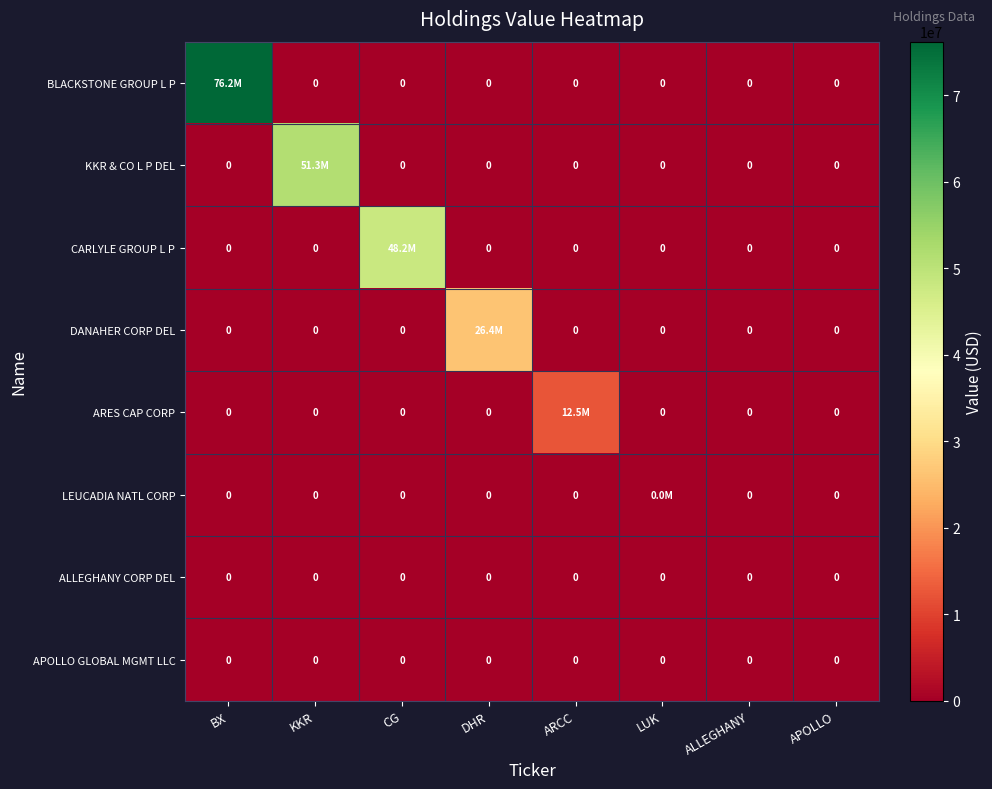

The APOLLO GLOBAL MGMT LLC series shows 0 at KKR. True or false?

True